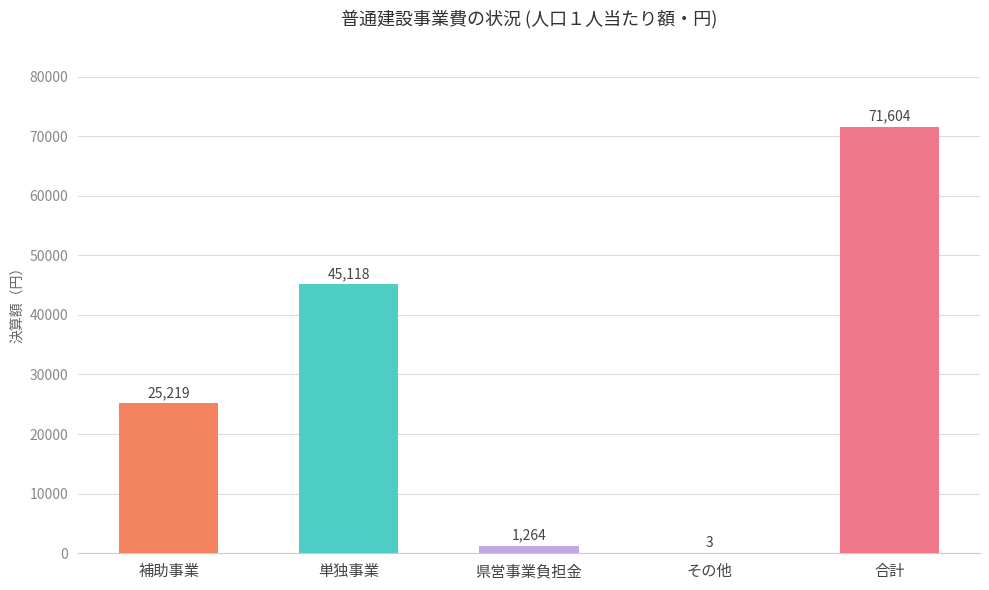

What is the greatest value displayed?

71604